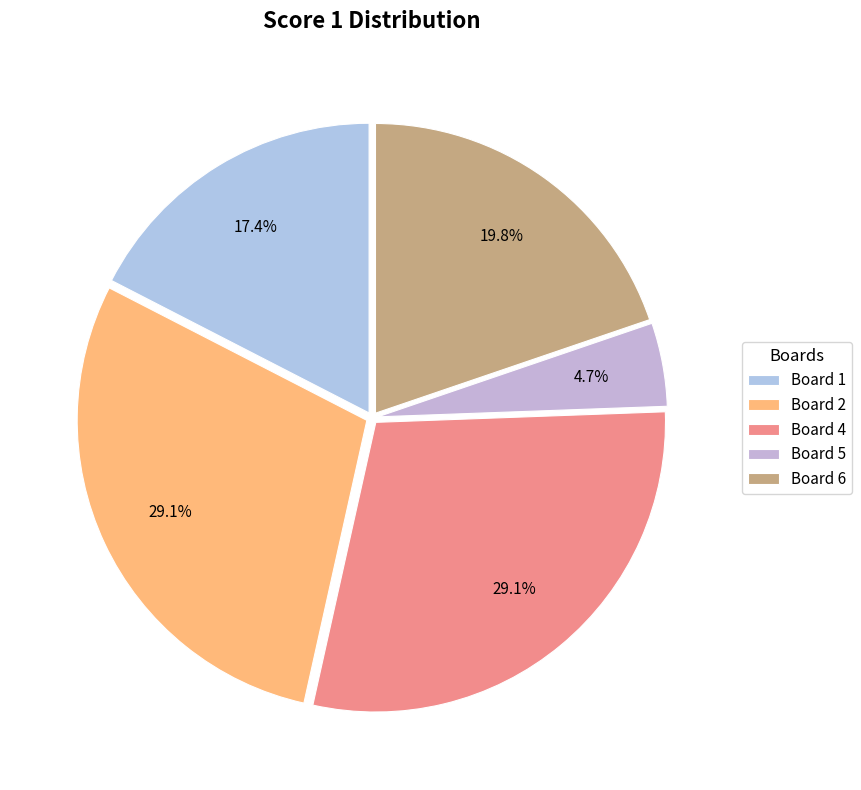

How many slices are in this pie chart?

5